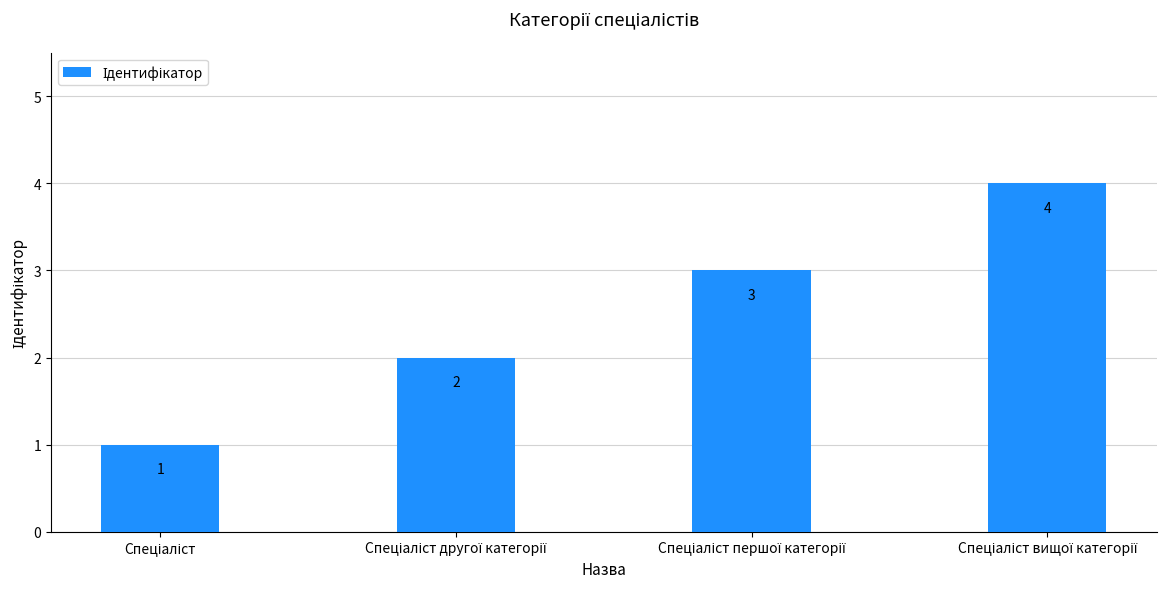

What is the value of the 4th bar from the left?

4